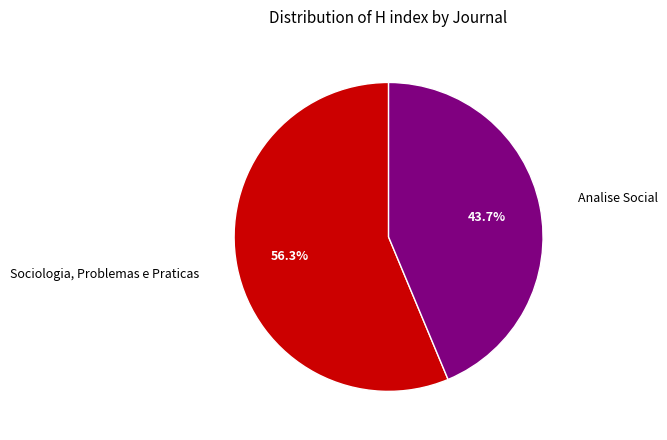

Which has a higher value, Sociologia, Problemas e Praticas or Analise Social?

Sociologia, Problemas e Praticas